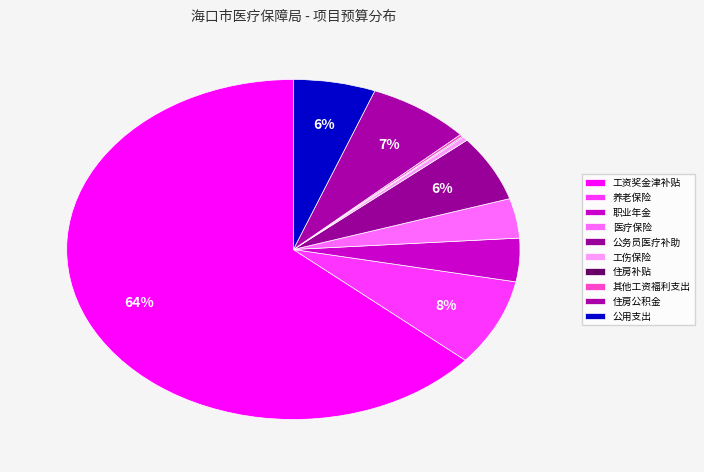

Is there any slice that represents more than half of the pie?

Yes